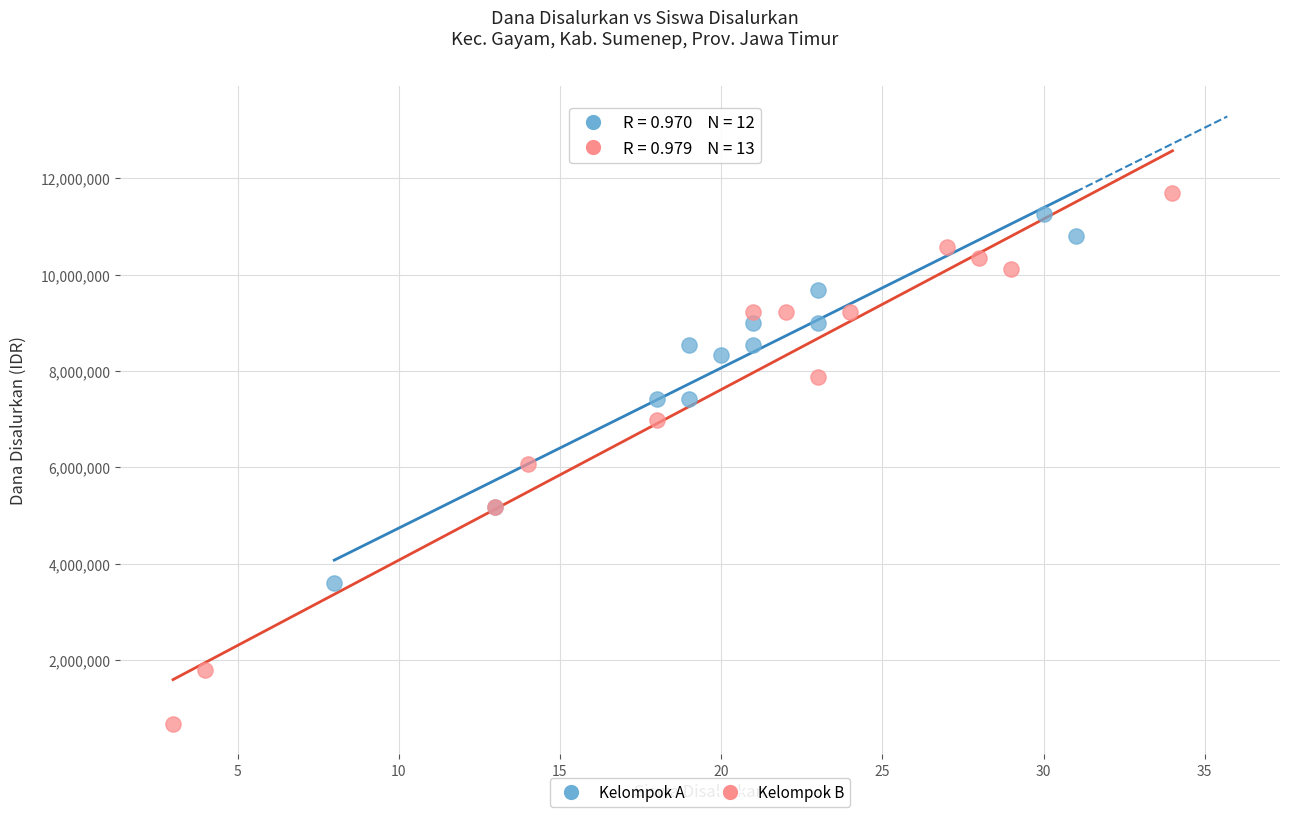

Which series contains the lowest Y value?

Kelompok B